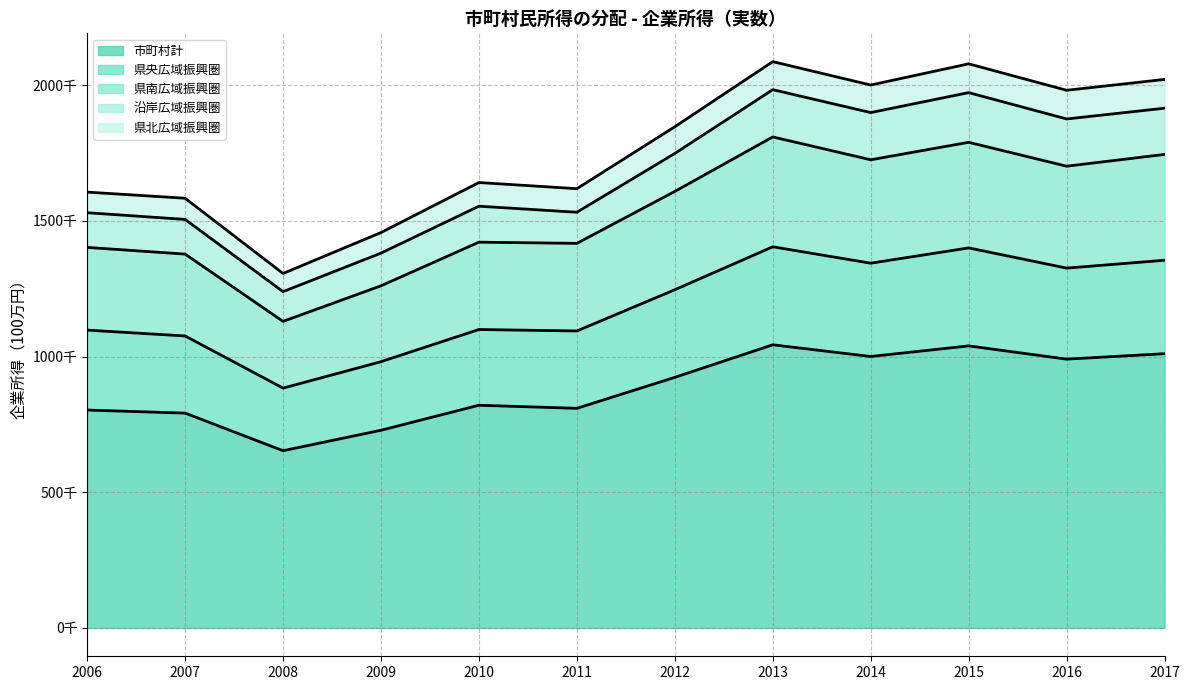

Does the chart have visible grid lines?

Yes